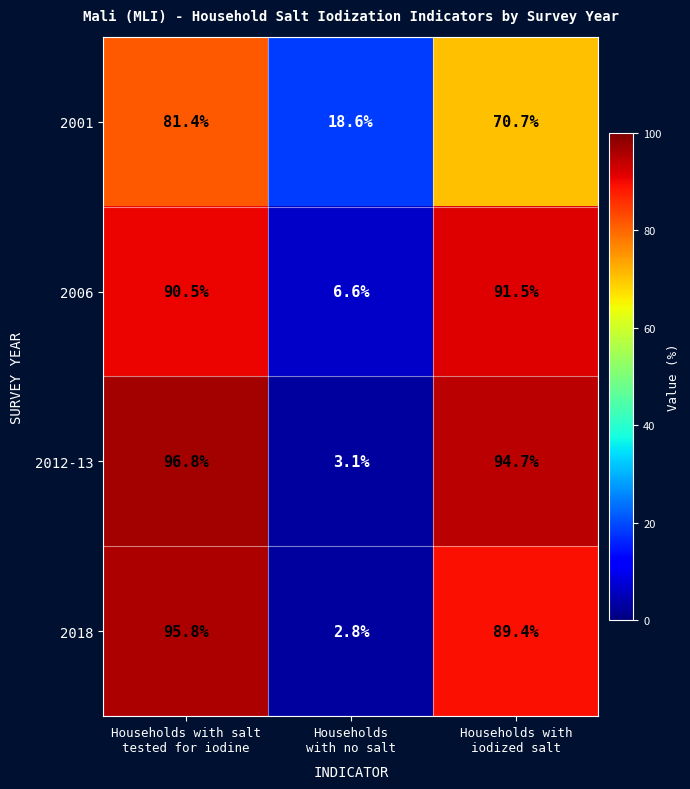

What is the total value across all series at Households with
iodized salt?

346.3